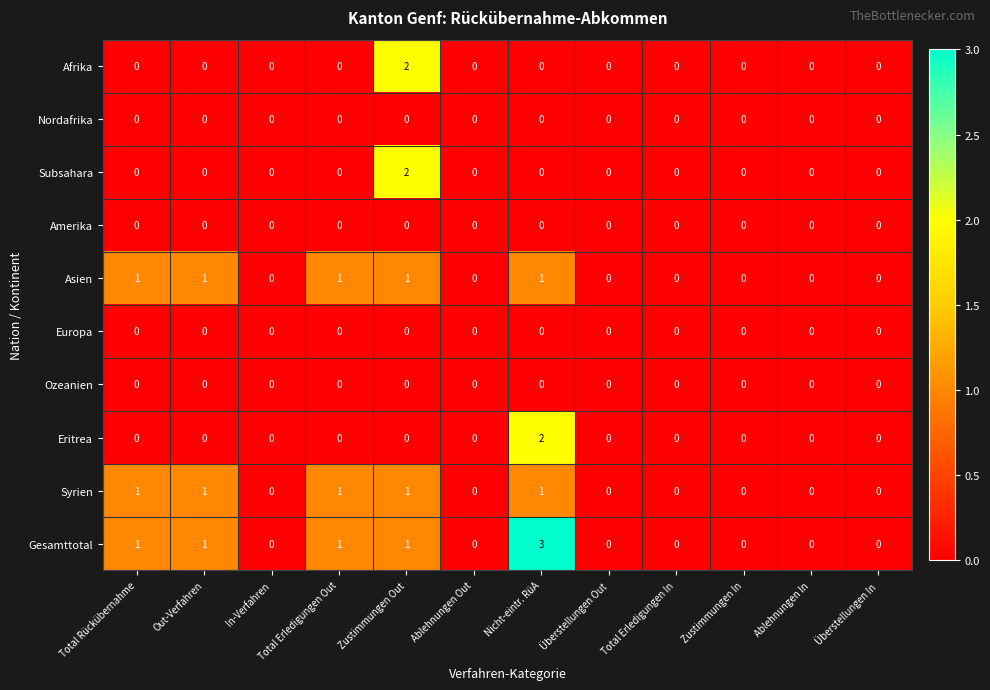

How many Syrien values are between 0 and 1?

12